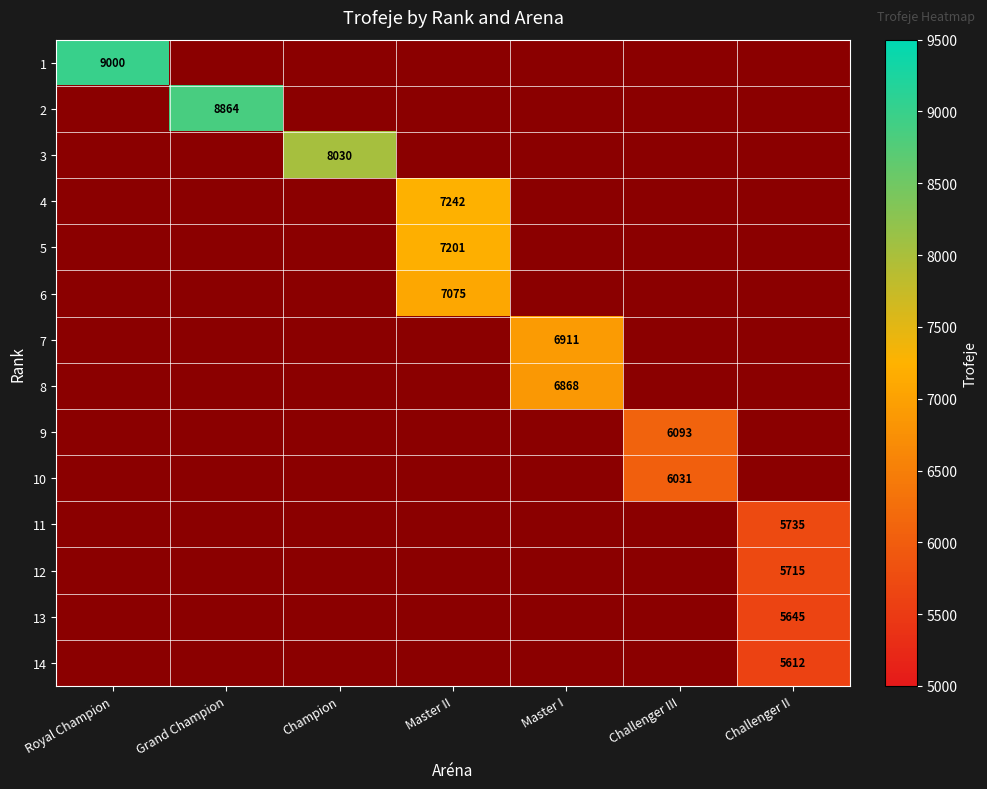

The value of 13 at Challenger II is 5645. True or false?

True